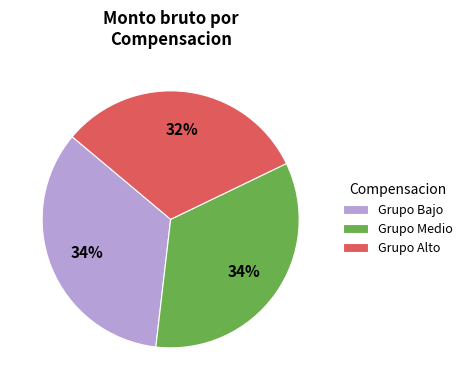

True or false: Grupo Alto accounts for 41% of the total.

False